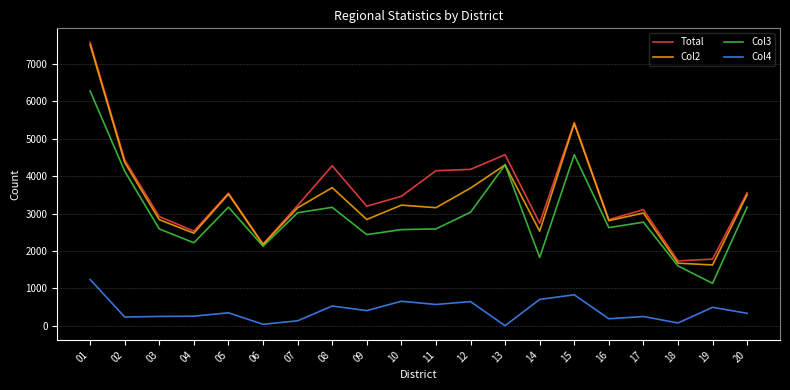

The value of Col3 at 08 is 3166. True or false?

True